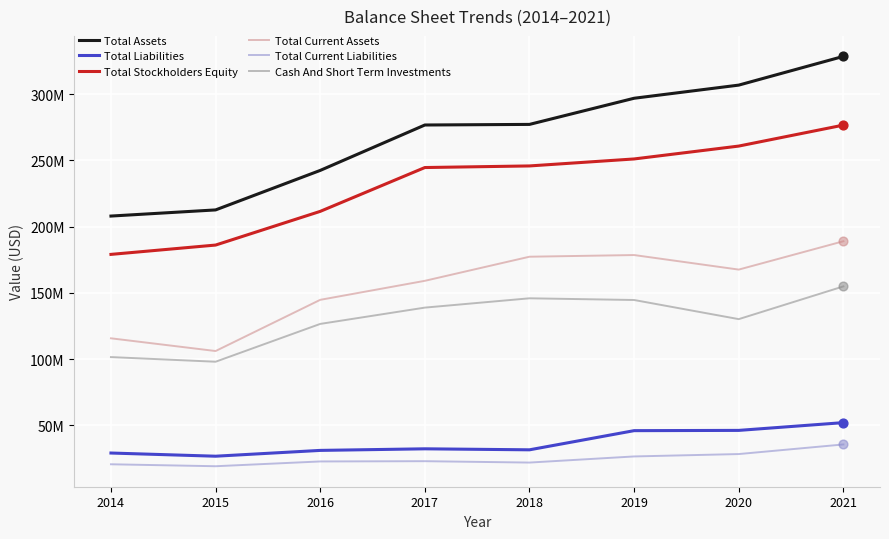

At how many categories does at least one series exceed 68836864?

8